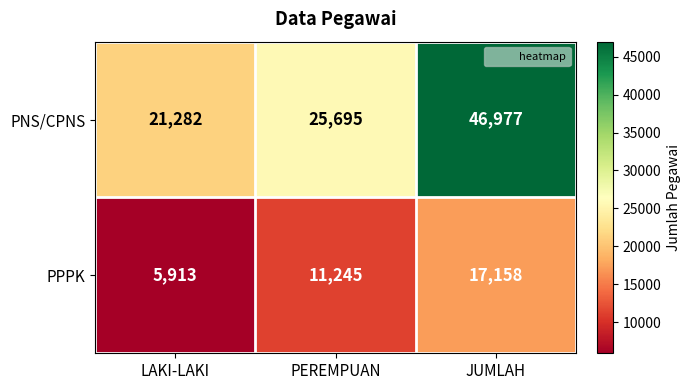

How many series are shown in this chart?

2